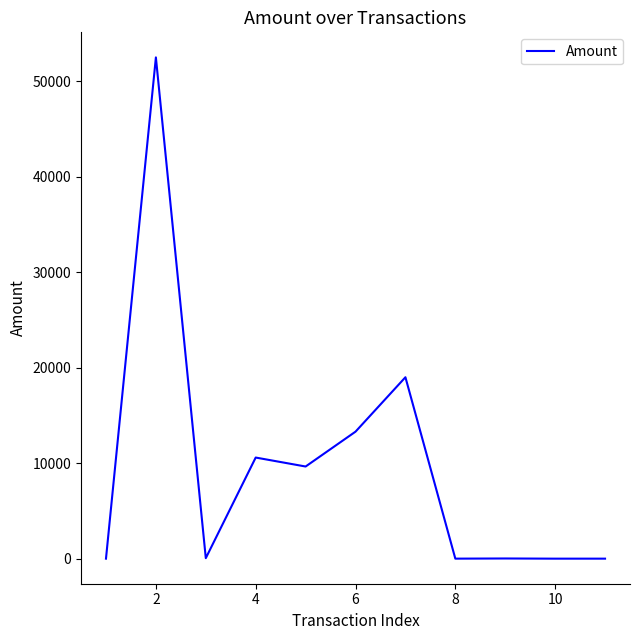

What is the maximum value shown in the chart?

52496.4